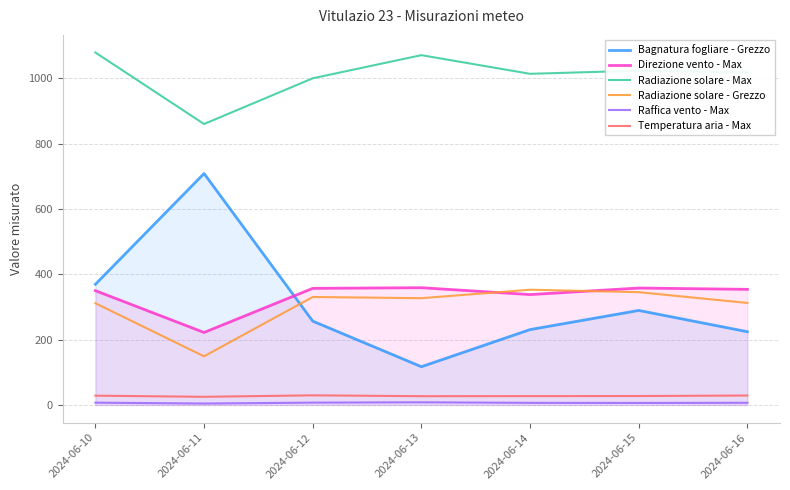

Rank the series by their maximum value, from lowest to highest.

Raffica vento - Max, Temperatura aria - Max, Radiazione solare - Grezzo, Direzione vento - Max, Bagnatura fogliare - Grezzo, Radiazione solare - Max